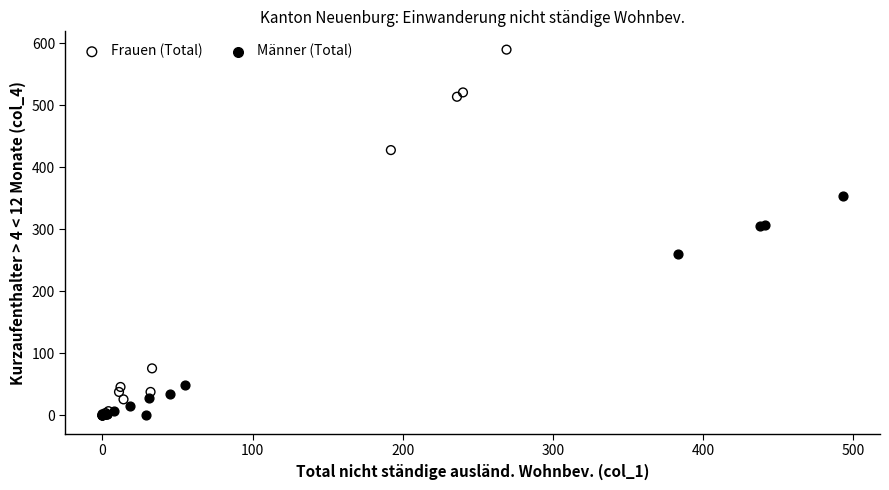

Which series reaches the maximum Y coordinate?

Frauen (Total)